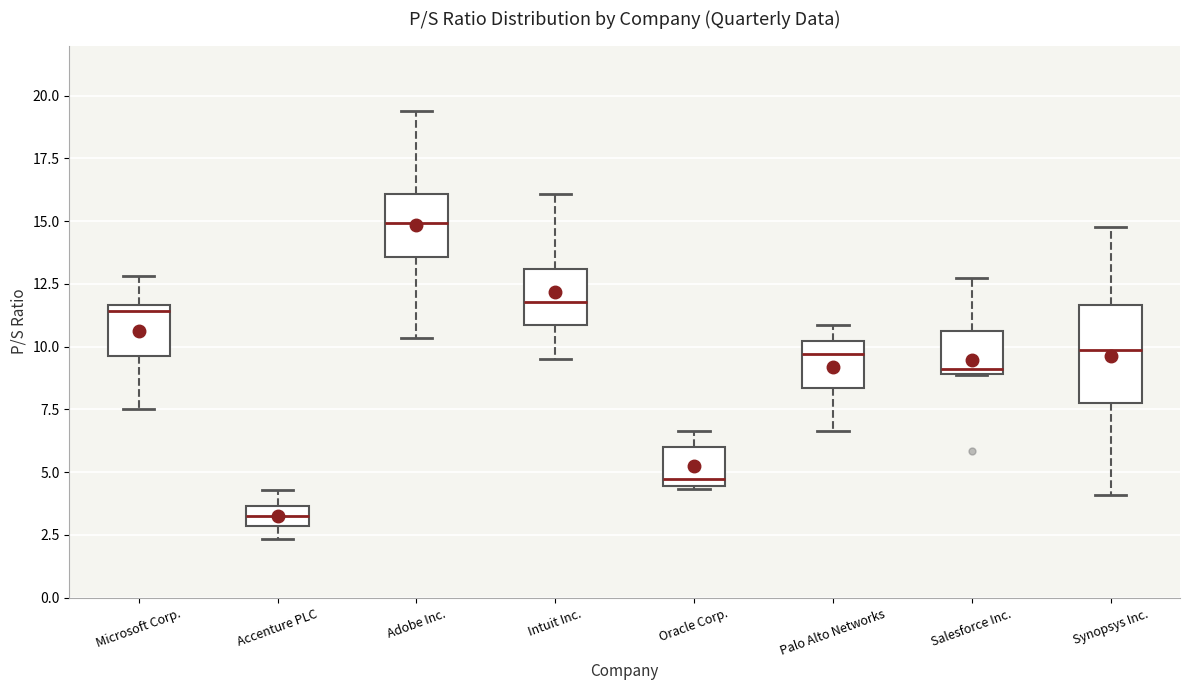

Which box has the highest median line?

Adobe Inc.